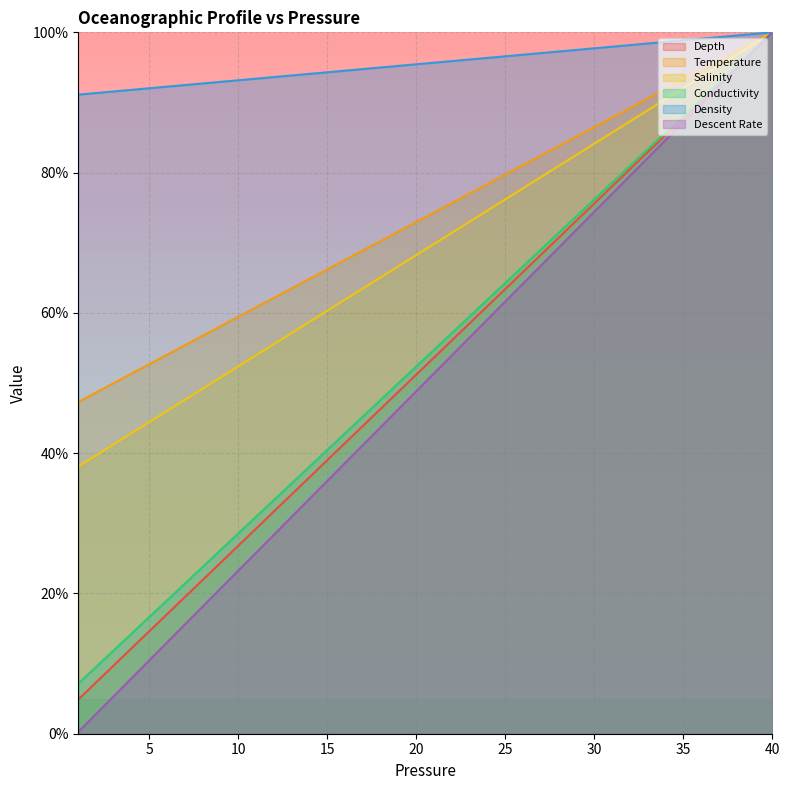

What is the difference between the Conductivity values at 12 and 27?

35.7